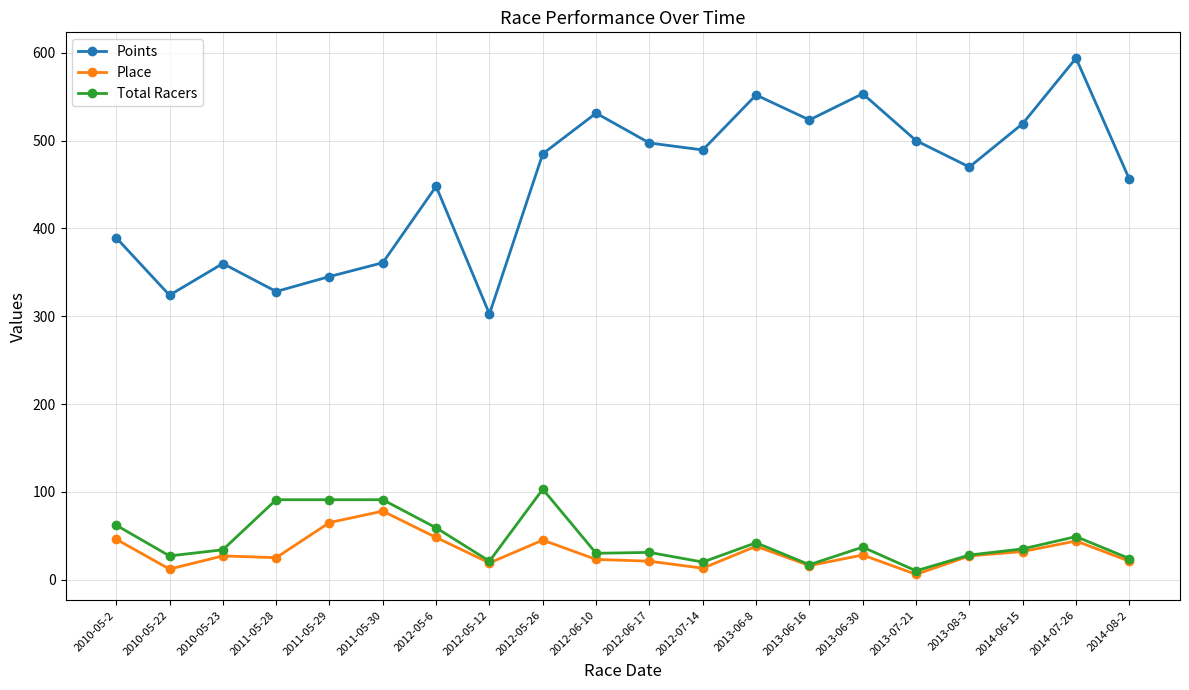

Which series has the largest range (max minus min)?

Points